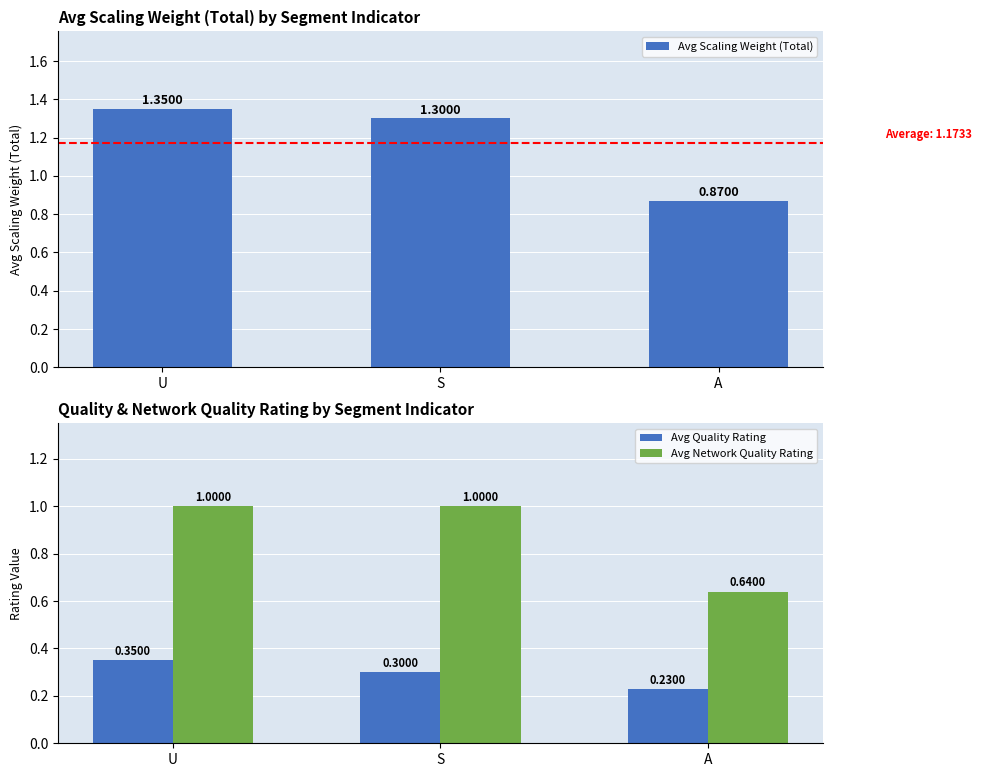

Reading left to right, list all the values displayed in this chart.

Avg Scaling Weight (Total): 1.4	1.3	0.9
Avg Quality Rating: 0.3	0.3	0.2
Avg Network Quality Rating: 1.0	1.0	0.6